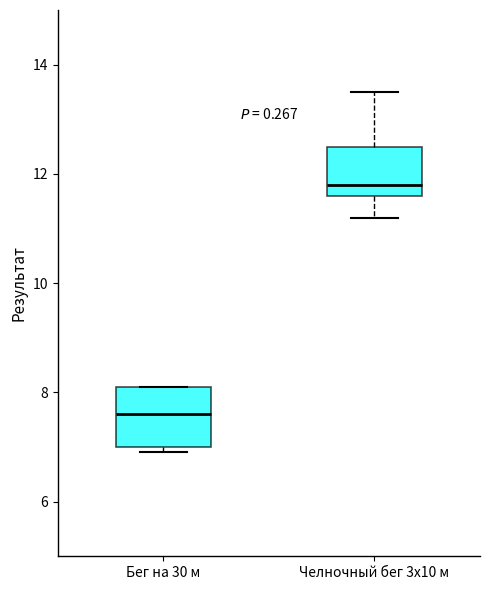

Reading left to right, read every box against the y-axis: the position of its median line, the range the box covers, and the ends of its whiskers. The values are not printed on the chart, so give them approximately, as read against the axis.

Бег на 30 м: median 7.6, box 7.0 to 8.2, whiskers 7.0 (just below the box's lower edge) to 8.2
Челночный бег 3х10 м: median 11.8, box 11.6 to 12.6, whiskers 11.2 to 13.6